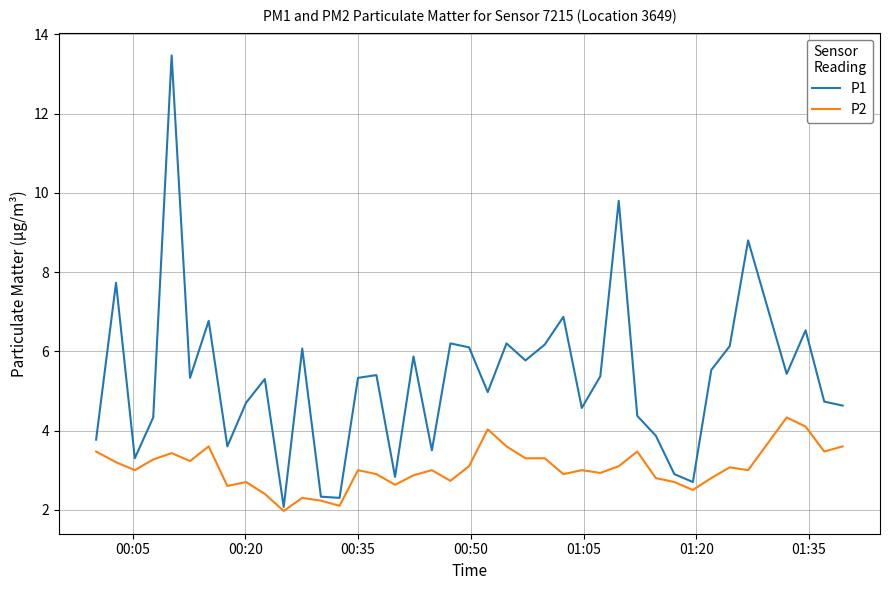

How many distinct data groups are displayed?

2